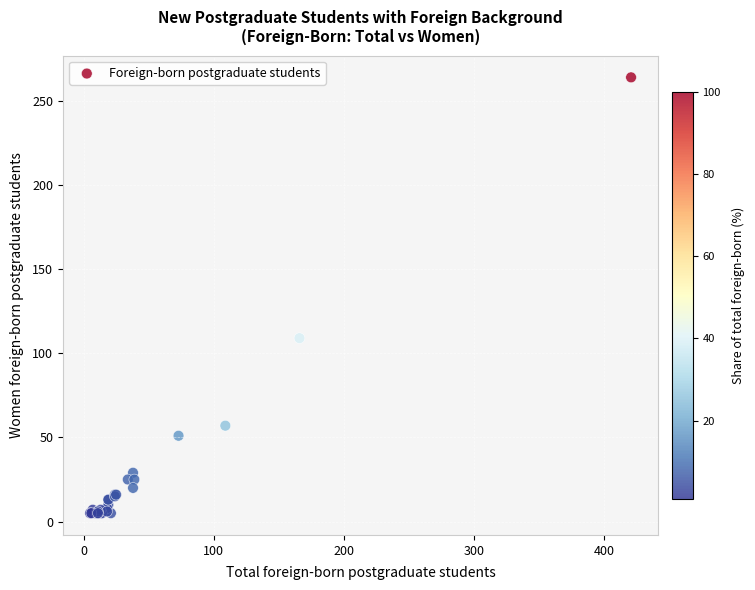

What Y value in the scatter plot is closest to 134?

109